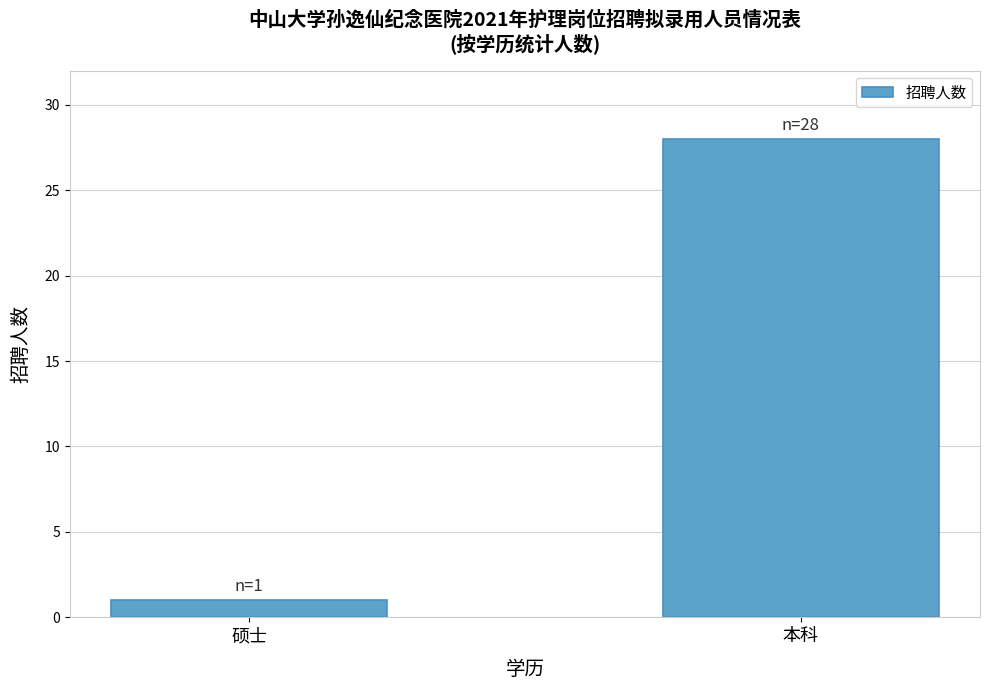

What is the value of the 1st bar from the left?

1